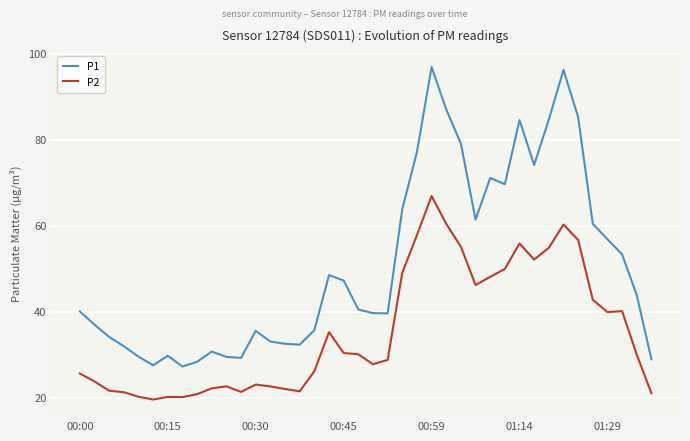

Rank the series by their average value, from highest to lowest.

P1, P2